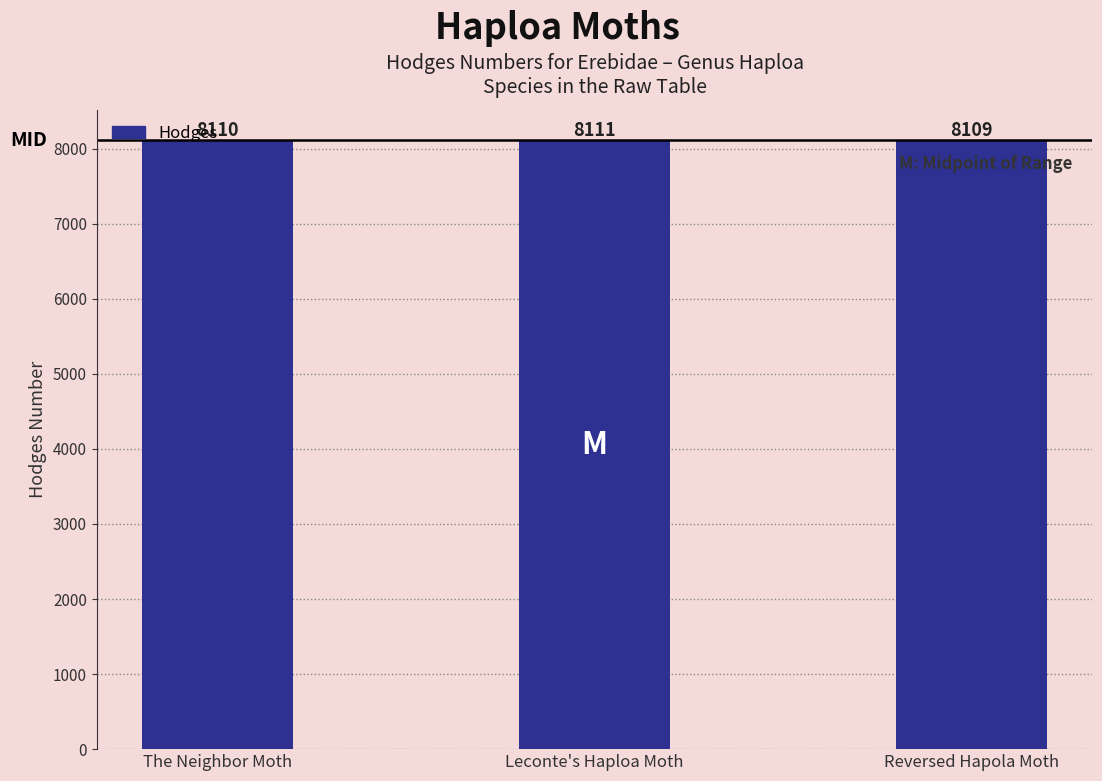

List the labels in order of value, largest first.

Leconte's Haploa Moth, The Neighbor Moth, Reversed Hapola Moth